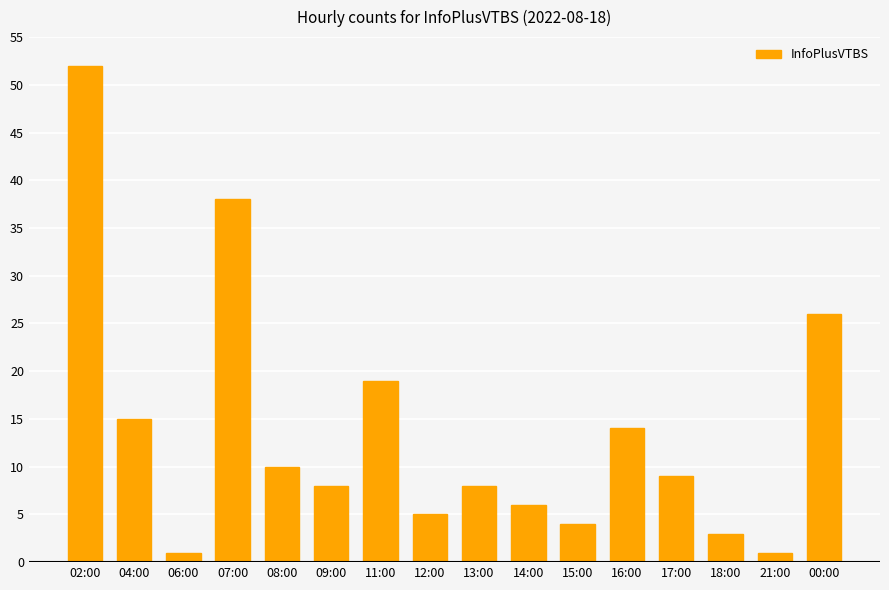

Which has a higher value, 16:00 or 02:00?

02:00